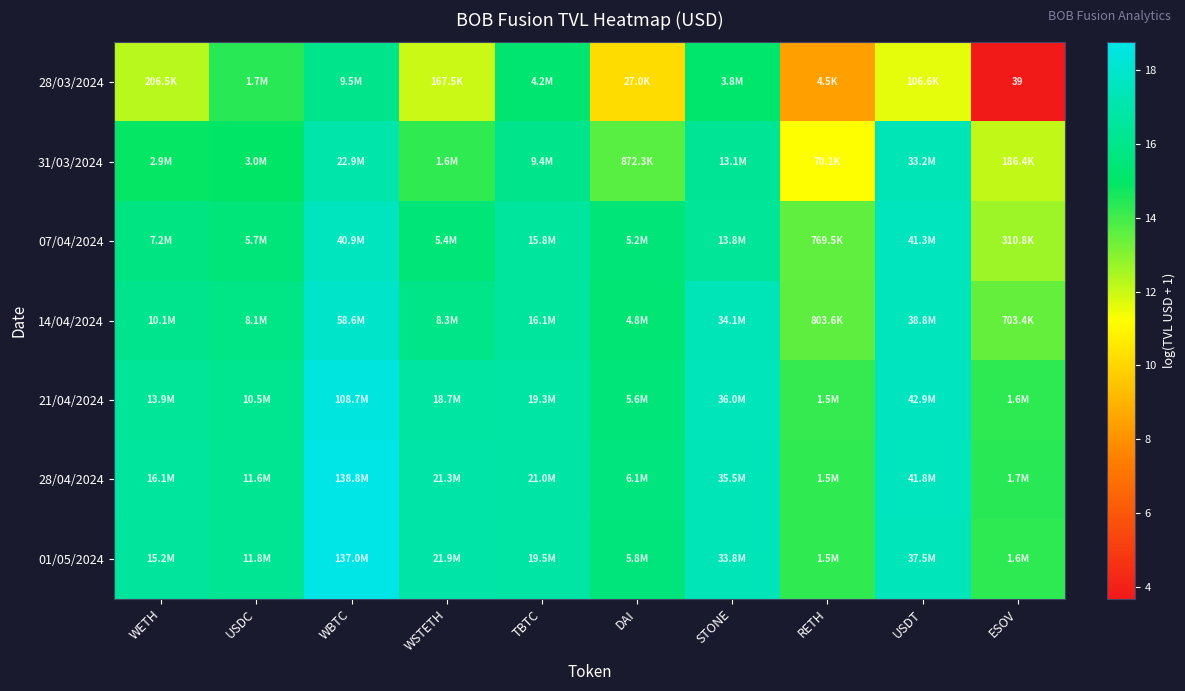

Where does the 07/04/2024 series first go above 15?

WETH